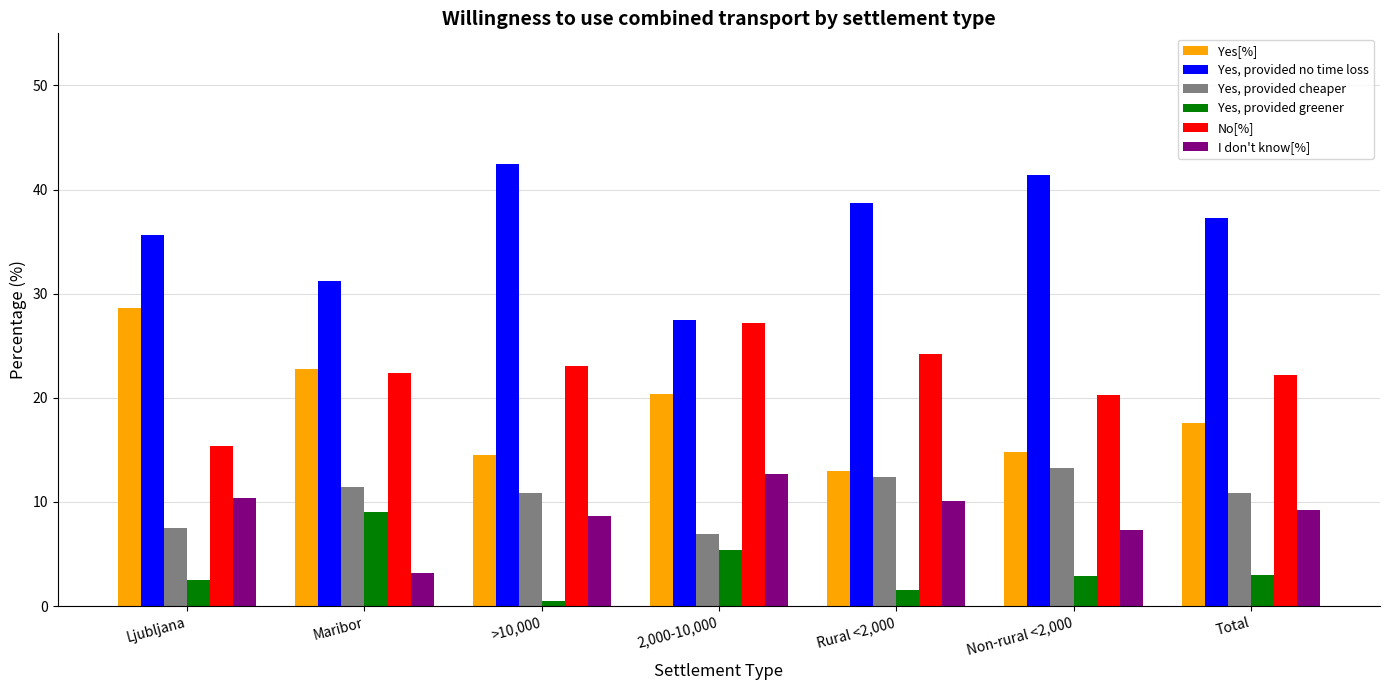

The value of No[%] at Maribor is 22.4. True or false?

True